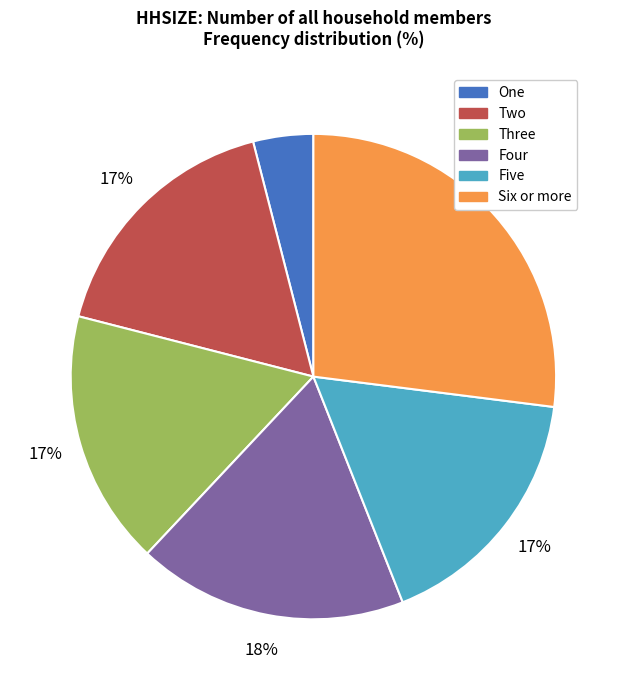

Which has a higher value, One or Six or more?

Six or more